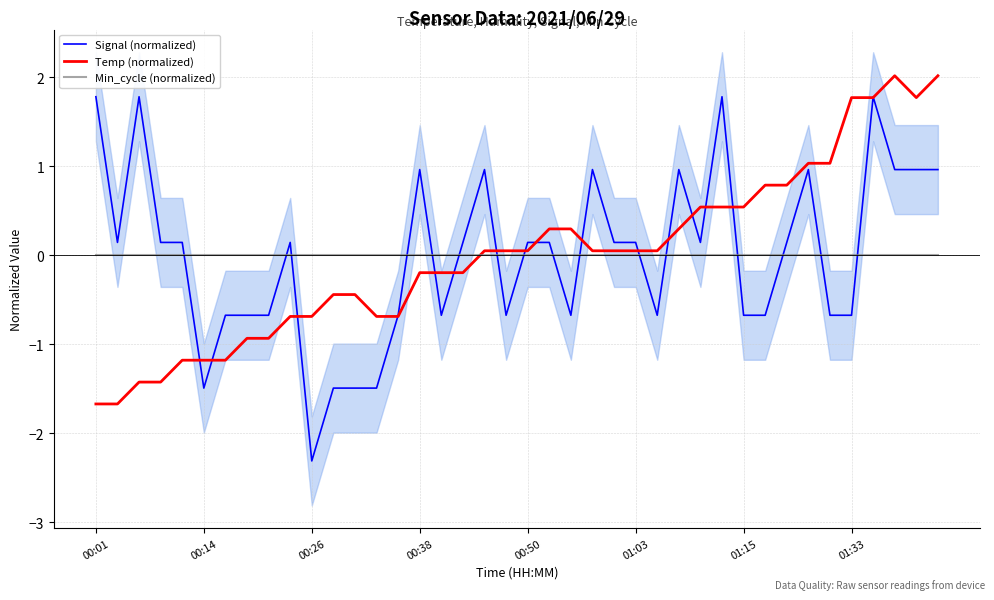

In Temp (normalized), how many points are higher than both neighbors (excluding endpoints)?

1